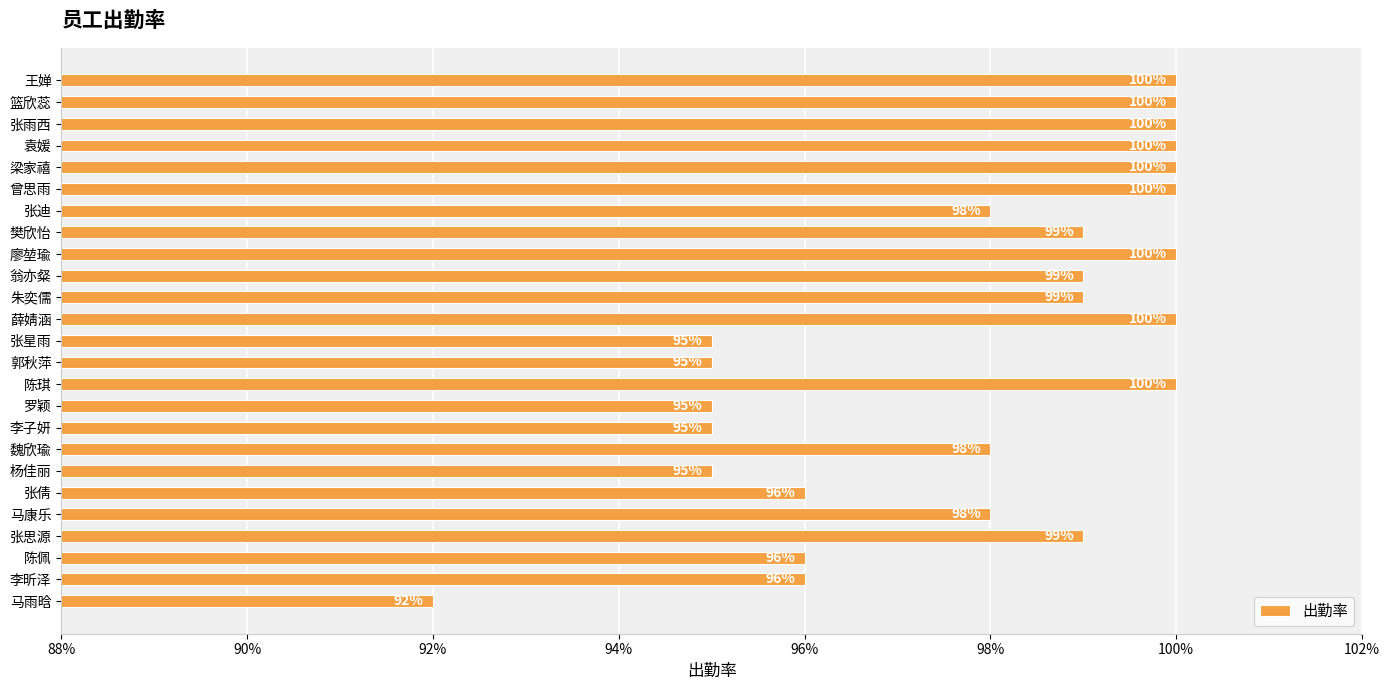

Count the values in the range 0 to 1.

25